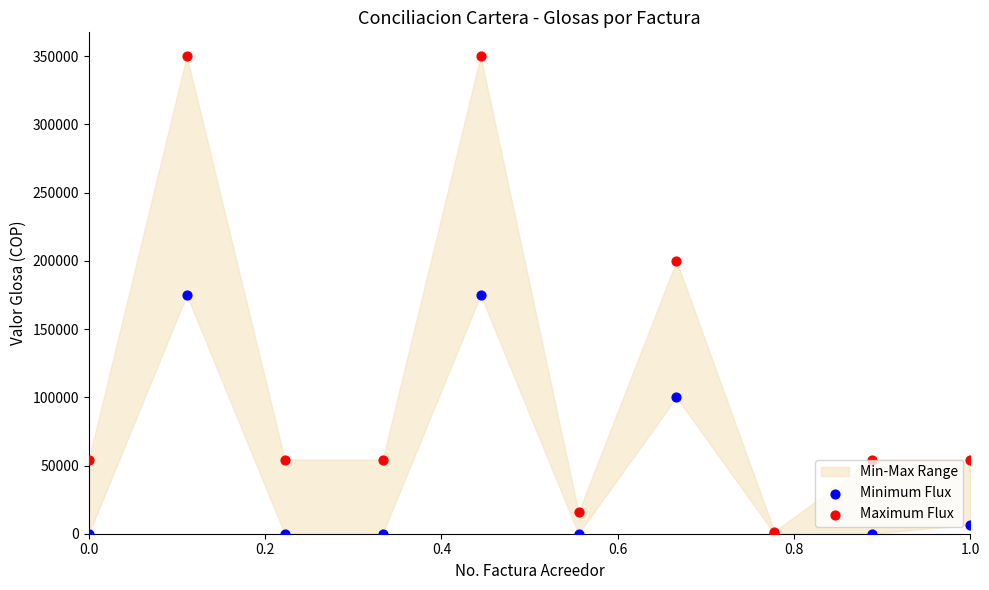

In the Minimum Flux series, what Y value is closest to 87500?

100000